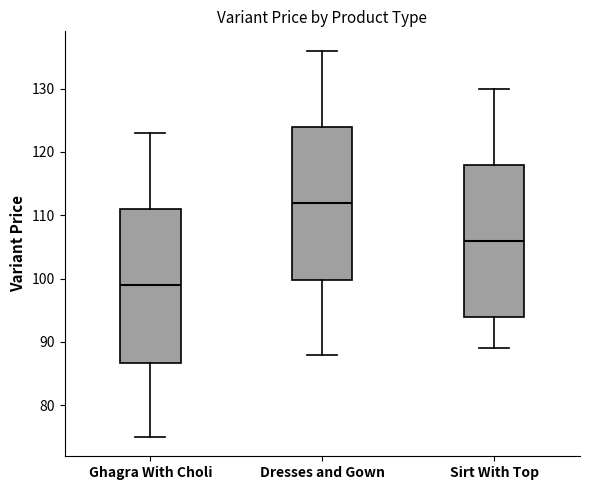

Where does the lower whisker of the box for Sirt With Top end on the y-axis? The values are not printed on the chart, so give them approximately, as read against the axis.

89